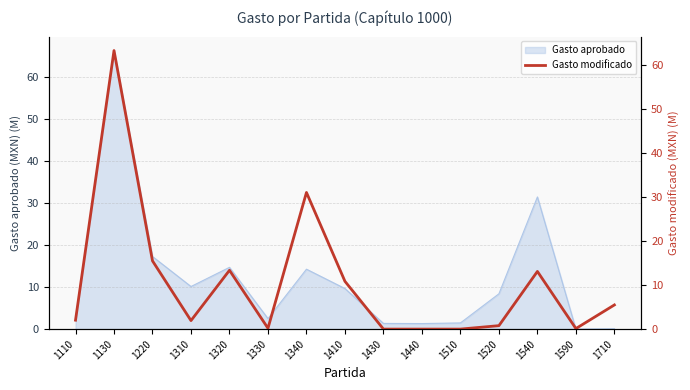

How many values are above zero?

12